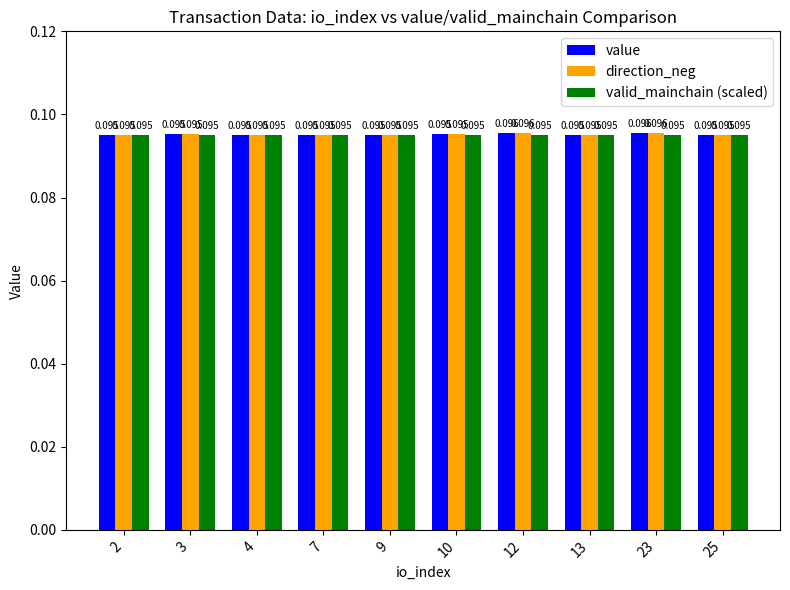

Is the value of direction_neg at 2 greater than the value of value at 12?

No